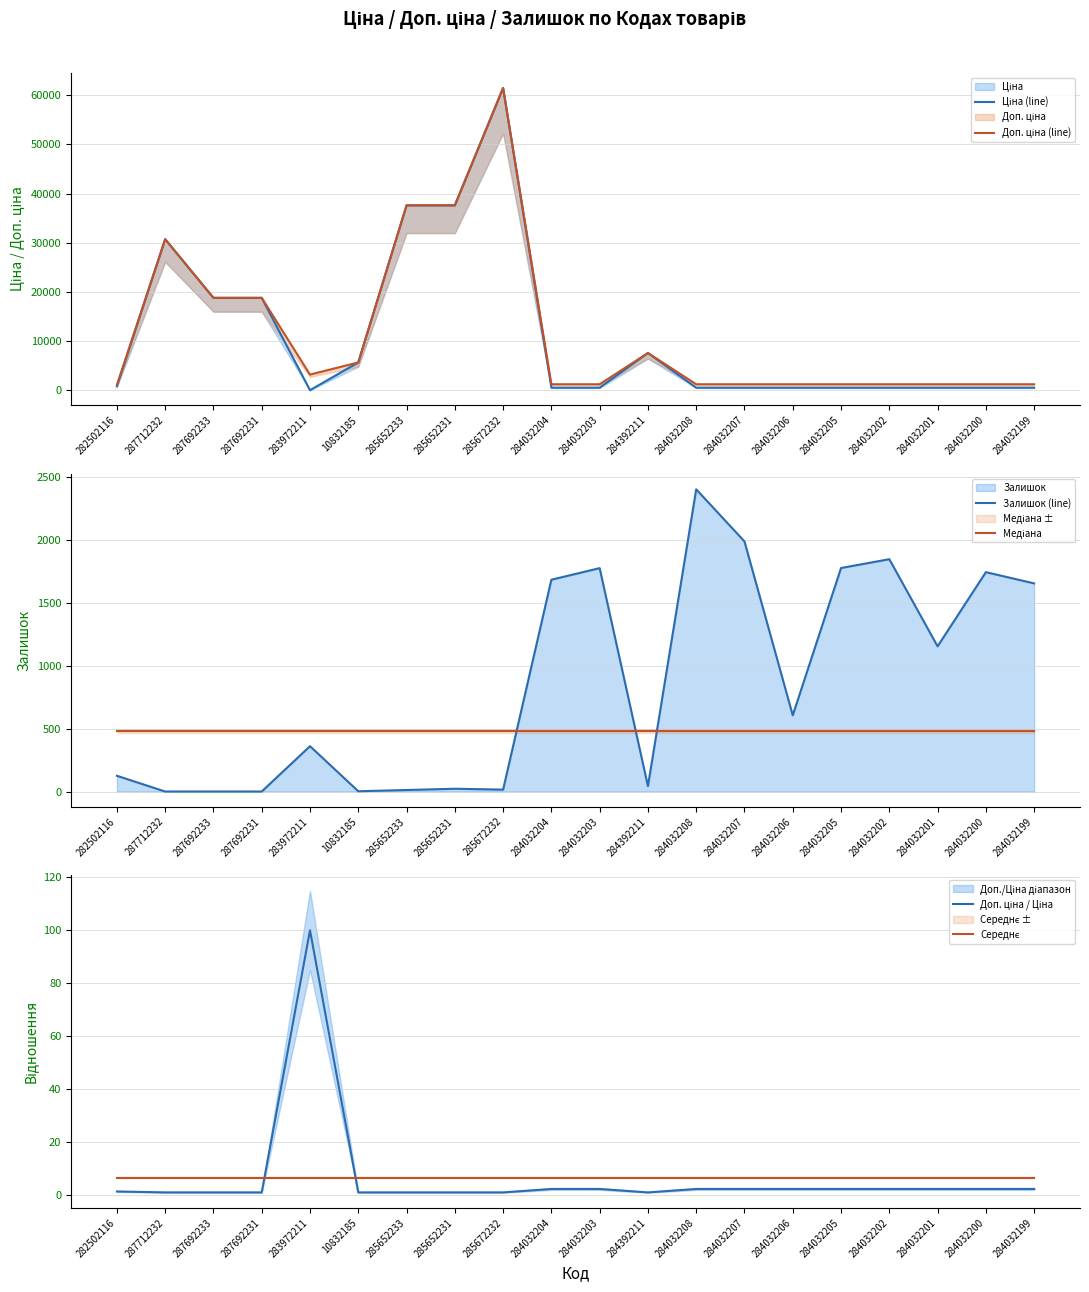

What are all the series names shown in the legend?

Ціна (line), Доп. ціна (line), Залишок (line), Медіана, Доп. ціна / Ціна, Середнє